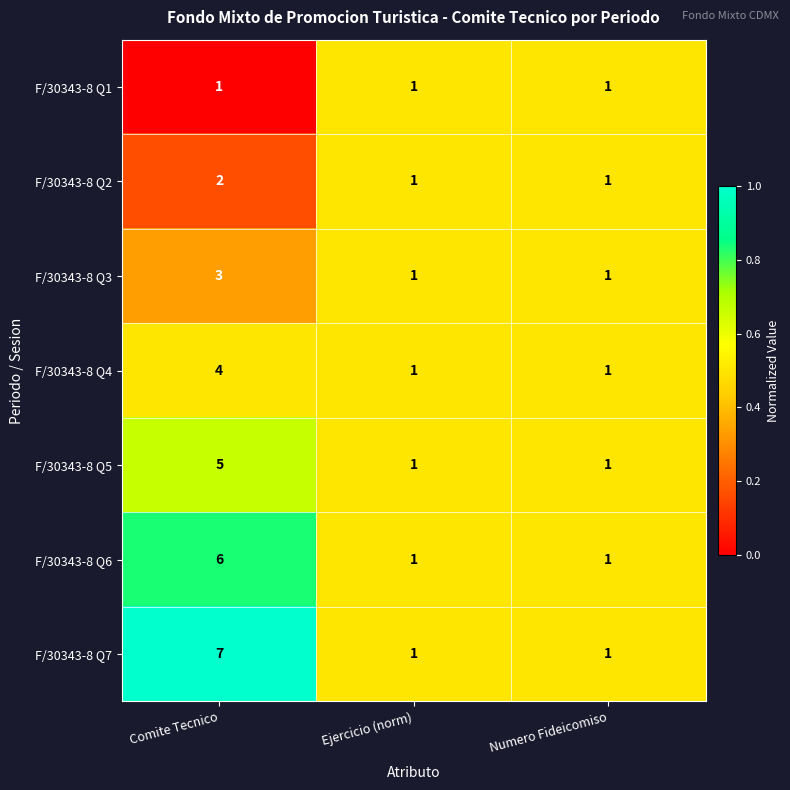

Rank the series by their average value, from highest to lowest.

F/30343-8 Q7, F/30343-8 Q6, F/30343-8 Q5, F/30343-8 Q4, F/30343-8 Q3, F/30343-8 Q2, F/30343-8 Q1